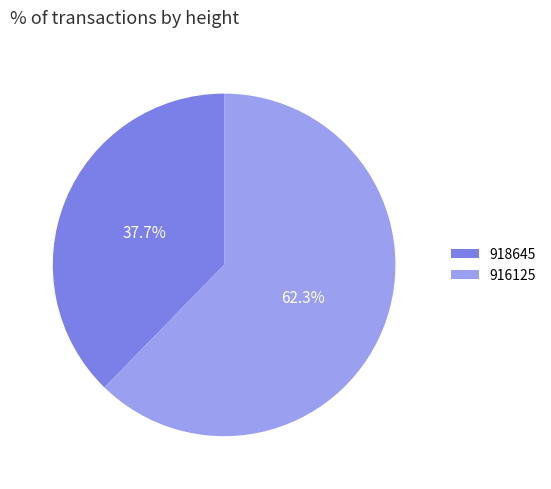

Is there any slice that represents more than half of the pie?

Yes